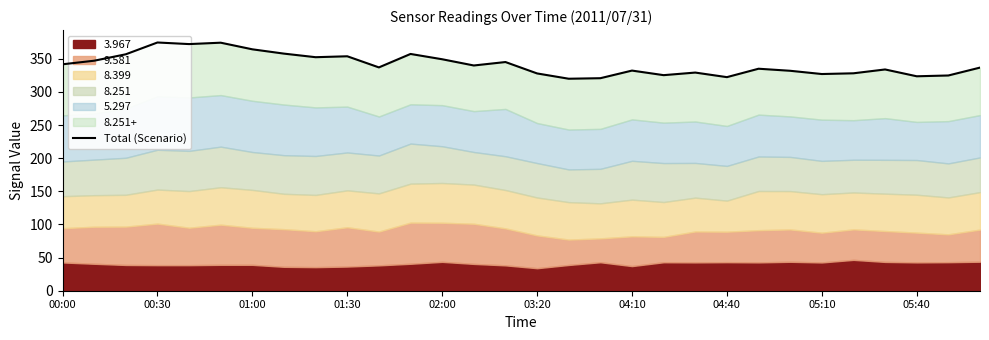

What is the greatest value displayed?

374.7